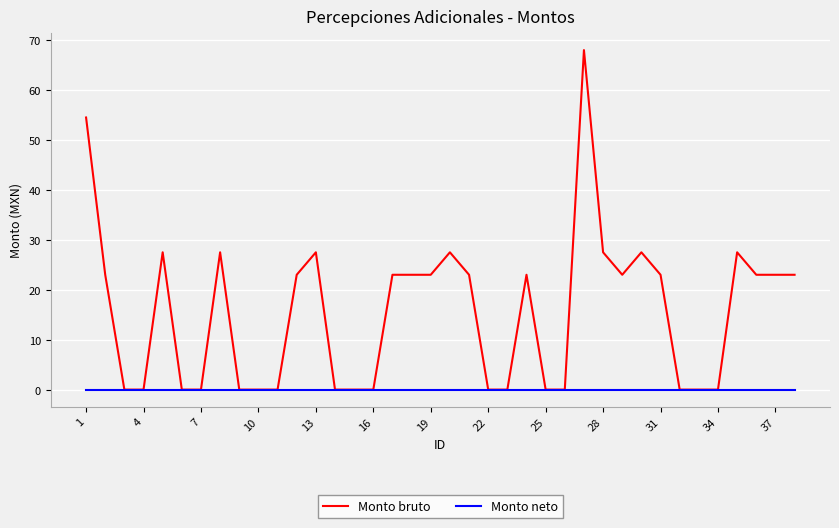

What is the maximum value shown in the chart?

68.0